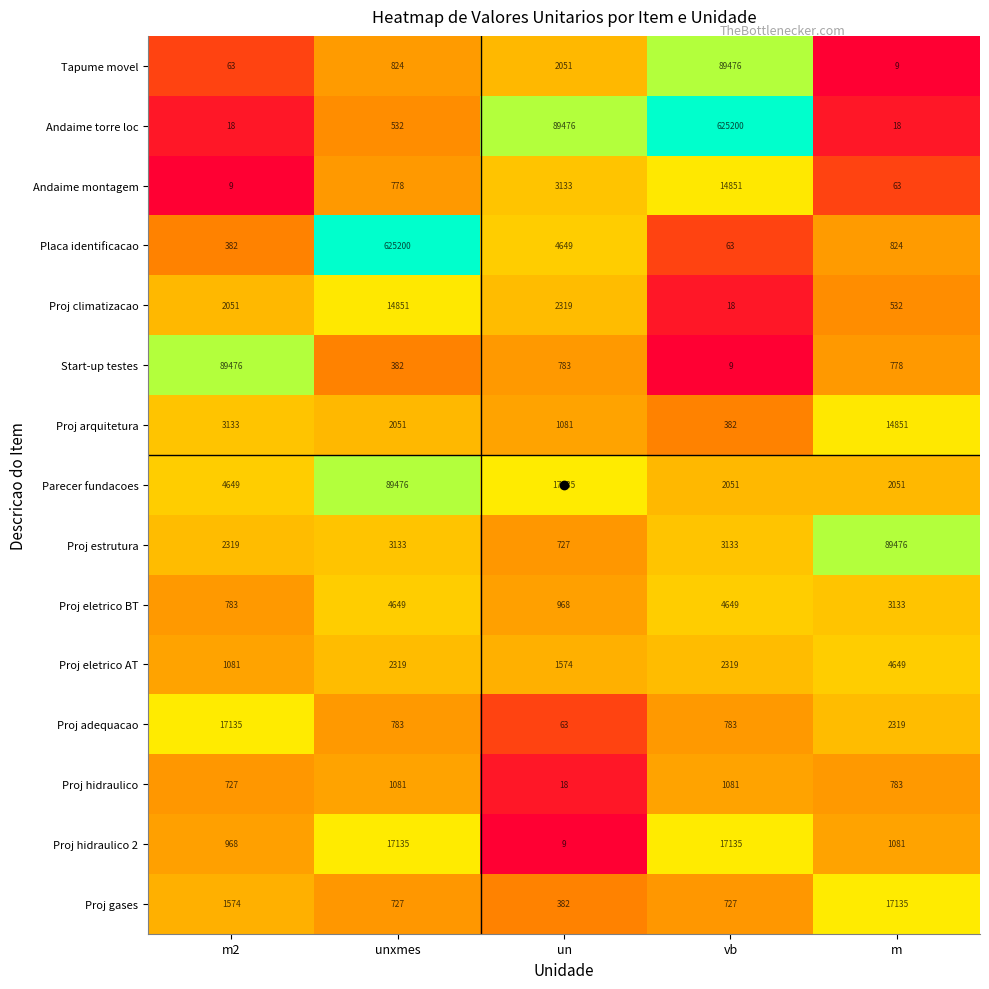

Which series has the largest total across all categories?

Andaime torre loc